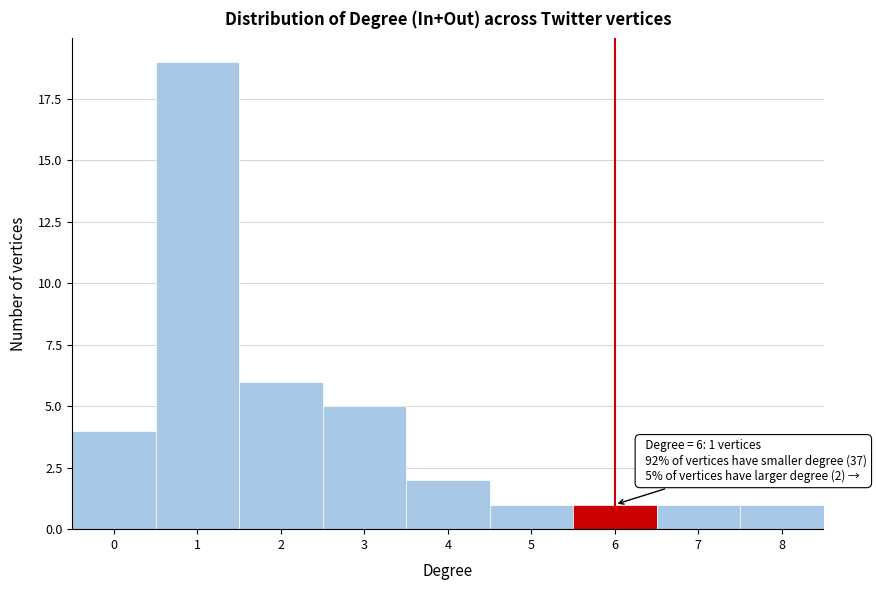

Which range on the x-axis has the tallest bar?

0.5 to 1.5